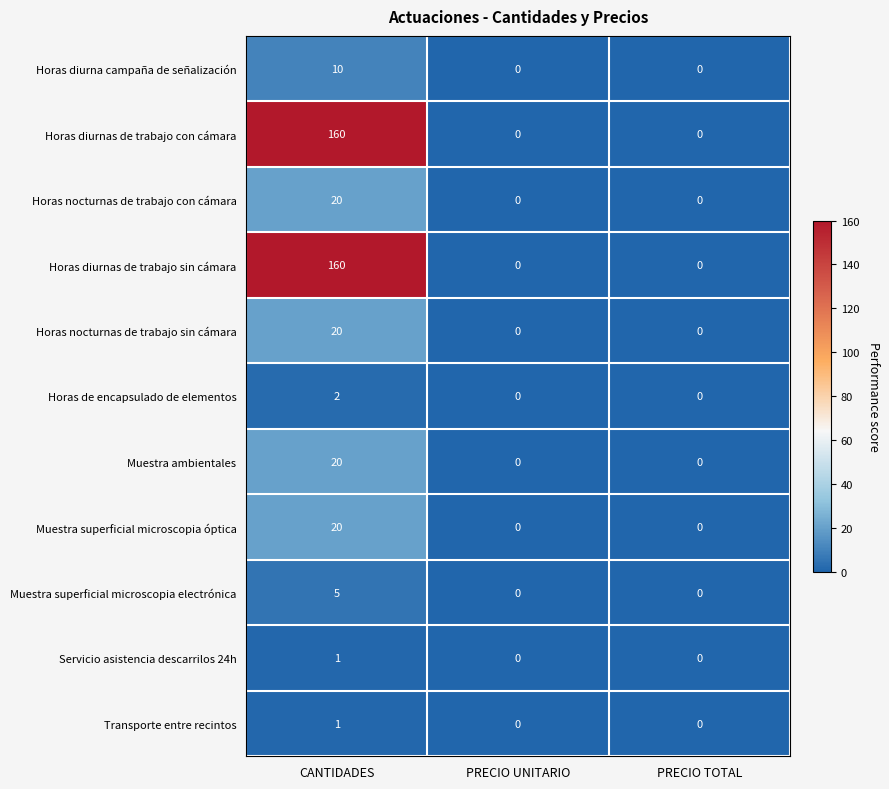

What is the sum of the Horas nocturnas de trabajo con cámara values at PRECIO TOTAL and CANTIDADES?

20